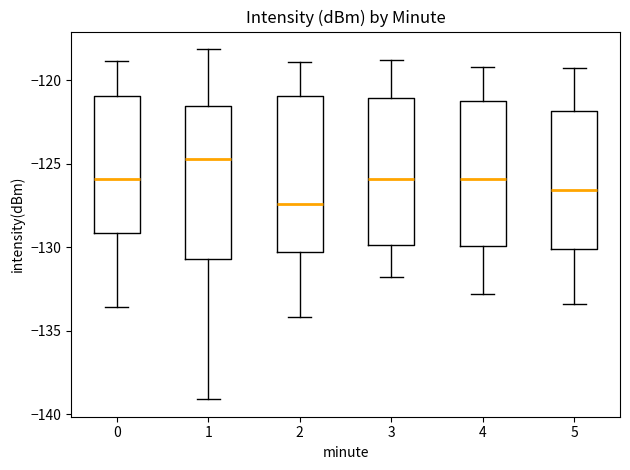

Reading left to right, read every box against the y-axis: the position of its median line, the range the box covers, and the ends of its whiskers. The values are not printed on the chart, so give them approximately, as read against the axis.

0: median -126.0, box -129.0 to -121.0, whiskers -133.5 to -119.0
1: median -124.5, box -130.5 to -121.5, whiskers -139.0 to -118.0
2: median -127.5, box -130.5 to -121.0, whiskers -134.0 to -119.0
3: median -126.0, box -130.0 to -121.0, whiskers -132.0 to -119.0
4: median -126.0, box -130.0 to -121.5, whiskers -133.0 to -119.0
5: median -126.5, box -130.0 to -122.0, whiskers -133.5 to -119.5